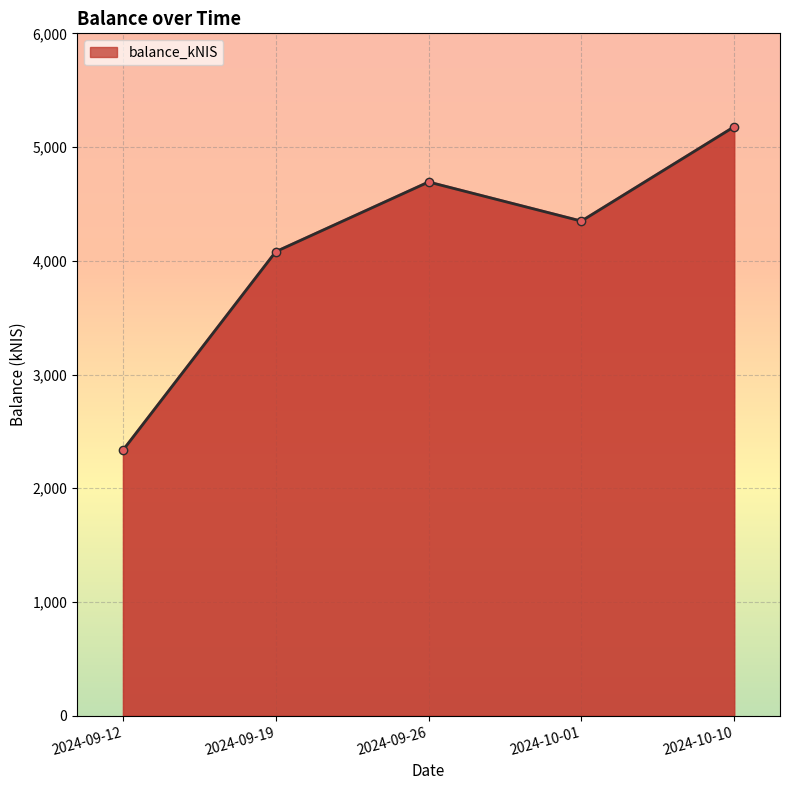

Reading left to right, list all the values displayed in this chart.

2334.7	4080.3	4692.9	4349.1	5178.4